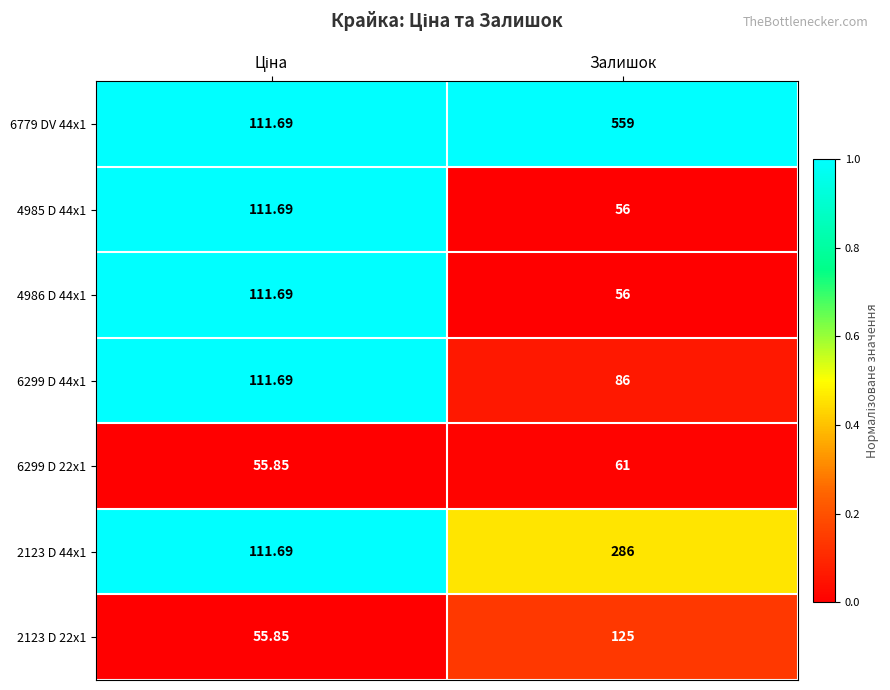

At which category does the chart reach its peak across all series?

Залишок